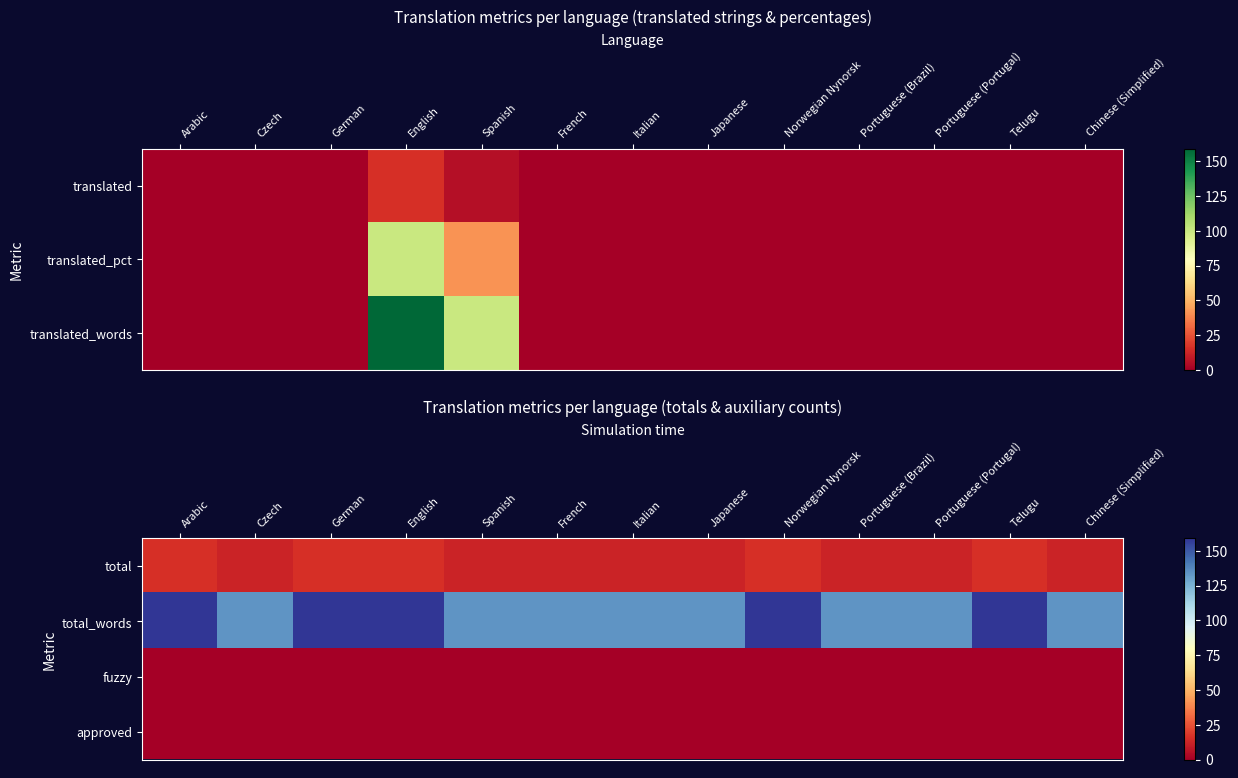

What value does the total series have at Arabic?

16